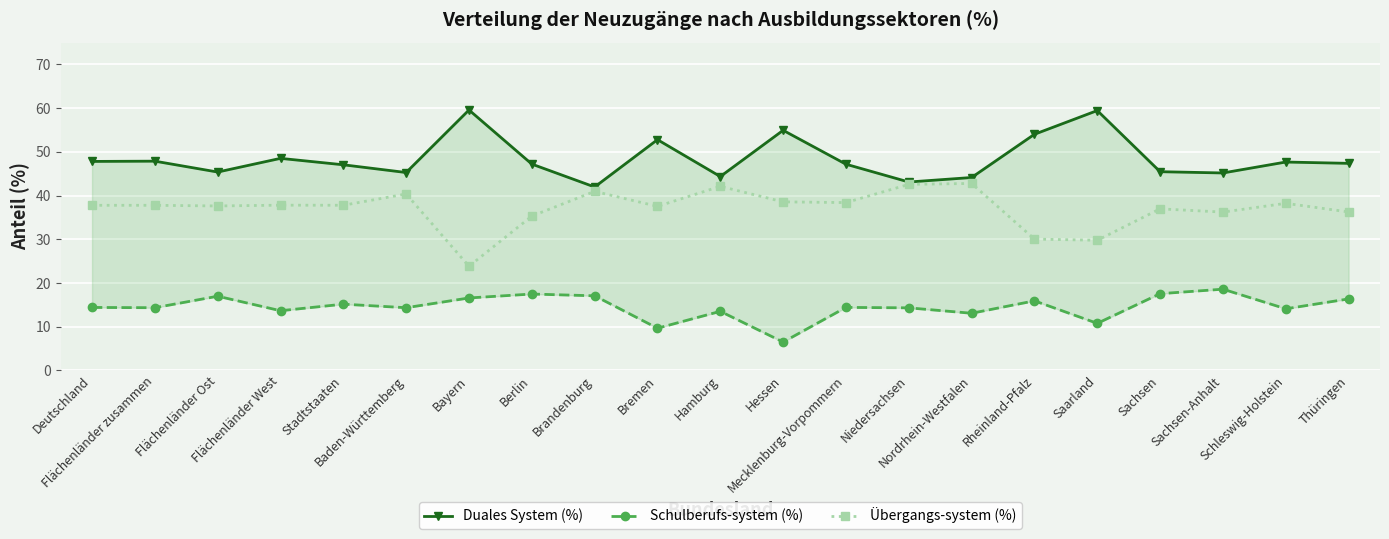

The Schulberufs-system (%) series shows 17.6 at Sachsen. True or false?

True